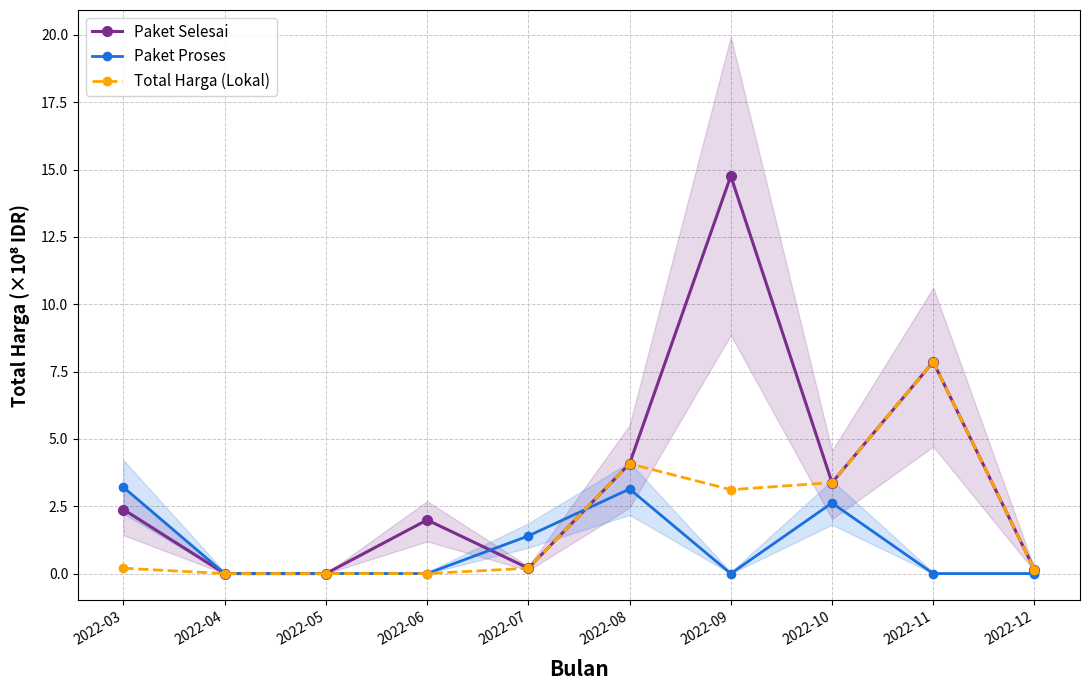

Reading right to left, extract all data points from this chart.

Paket Selesai: 2022-12=0.1	2022-11=7.9	2022-10=3.4	2022-09=14.8	2022-08=4.1	2022-07=0.2	2022-06=2.0	2022-05=0.0	2022-04=0.0	2022-03=2.4
Paket Proses: 2022-12=0.0	2022-11=0.0	2022-10=2.6	2022-09=0.0	2022-08=3.1	2022-07=1.4	2022-06=0.0	2022-05=0.0	2022-04=0.0	2022-03=3.2
Total Harga (Lokal): 2022-12=0.1	2022-11=7.9	2022-10=3.4	2022-09=3.1	2022-08=4.1	2022-07=0.2	2022-06=0.0	2022-05=0.0	2022-04=0.0	2022-03=0.2